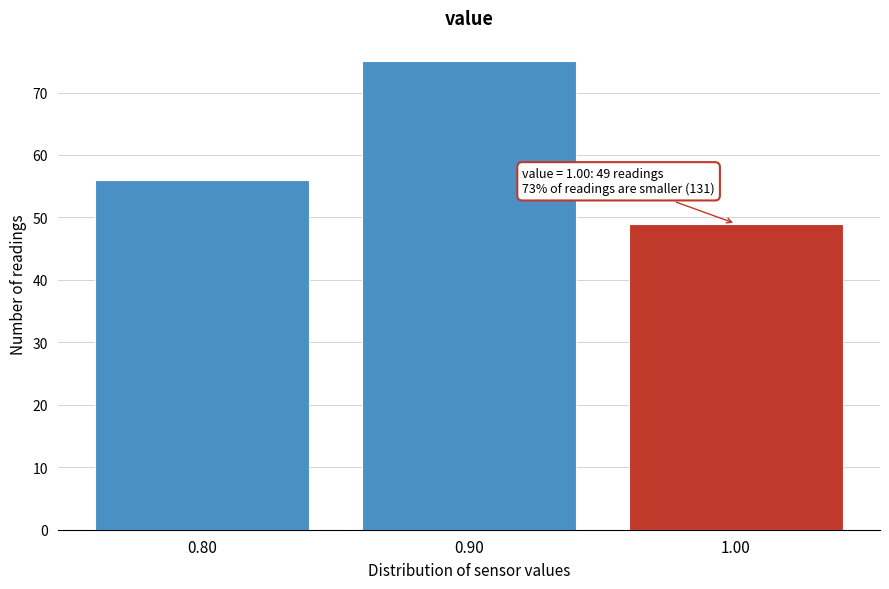

Which range on the x-axis has the tallest bar?

0.85 to 0.95